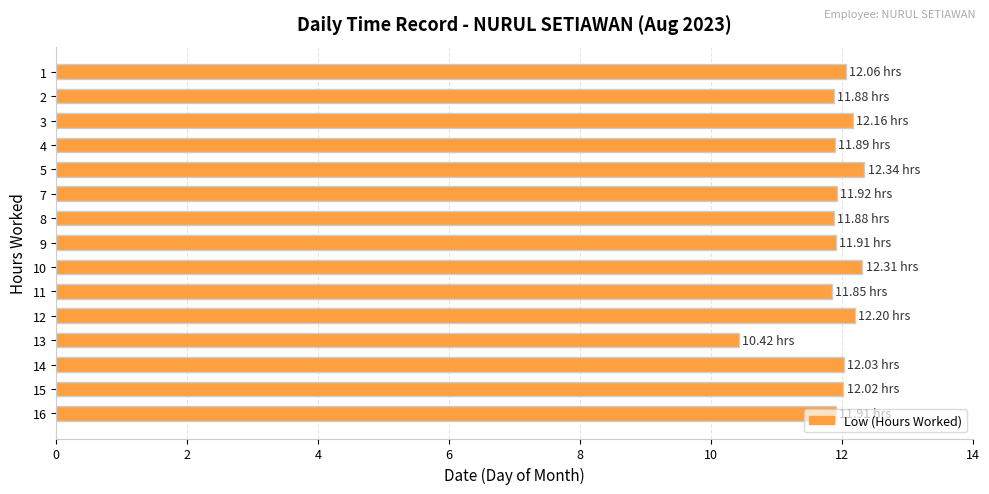

The chart shows a value of 8.3 at 14. True or false?

False